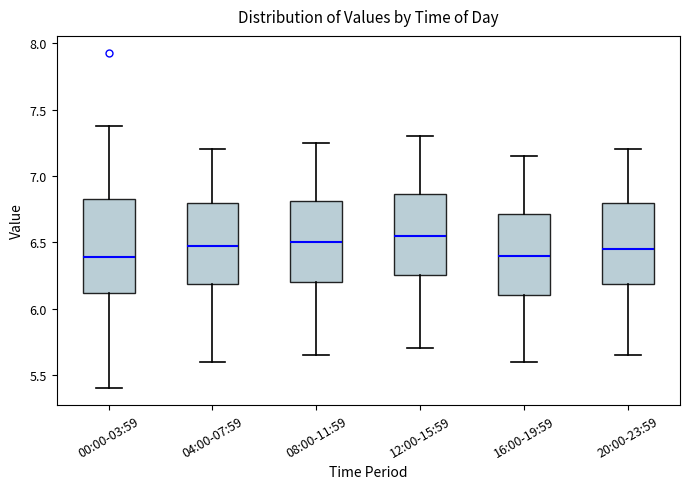

Which box is the tallest, from its lower edge to its upper edge?

00:00-03:59